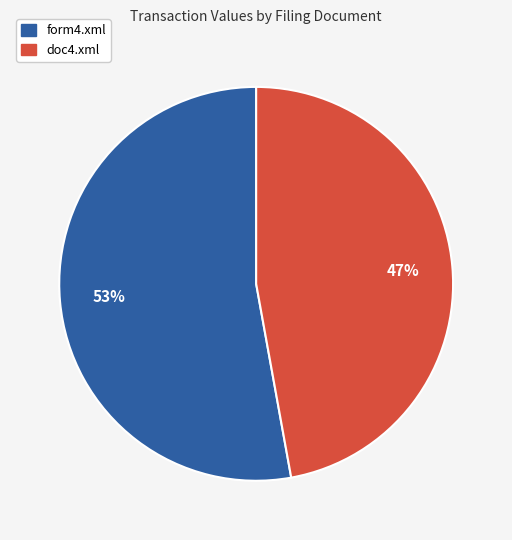

Which category accounts for the majority?

form4.xml